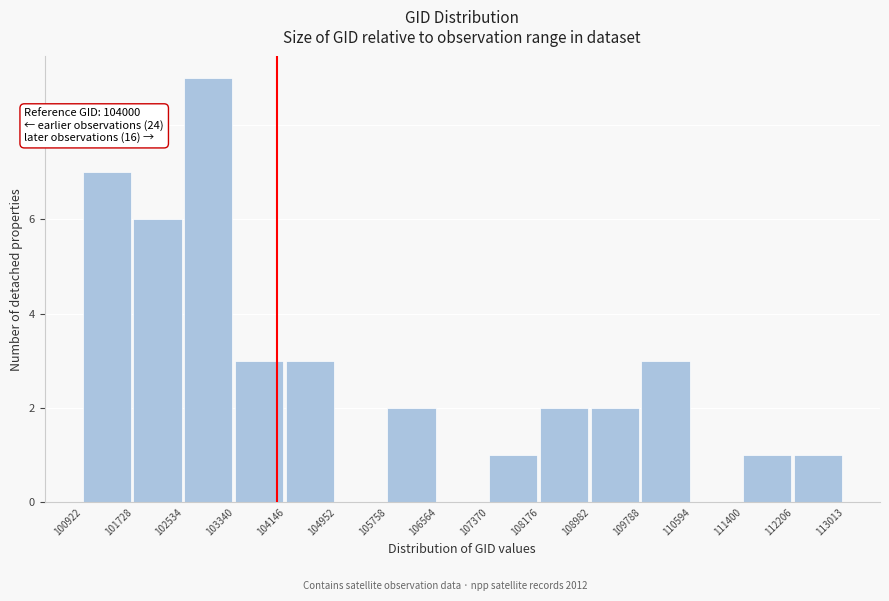

Which range on the x-axis has the tallest bar?

102534 to 103340